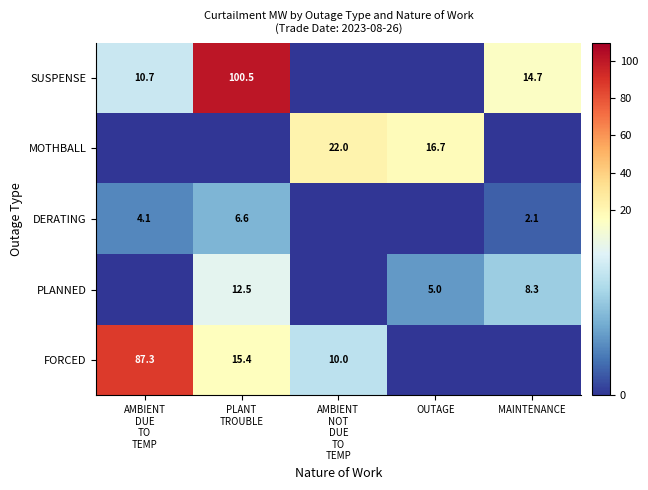

The value of PLANNED at MAINTENANCE is 8.3. True or false?

True